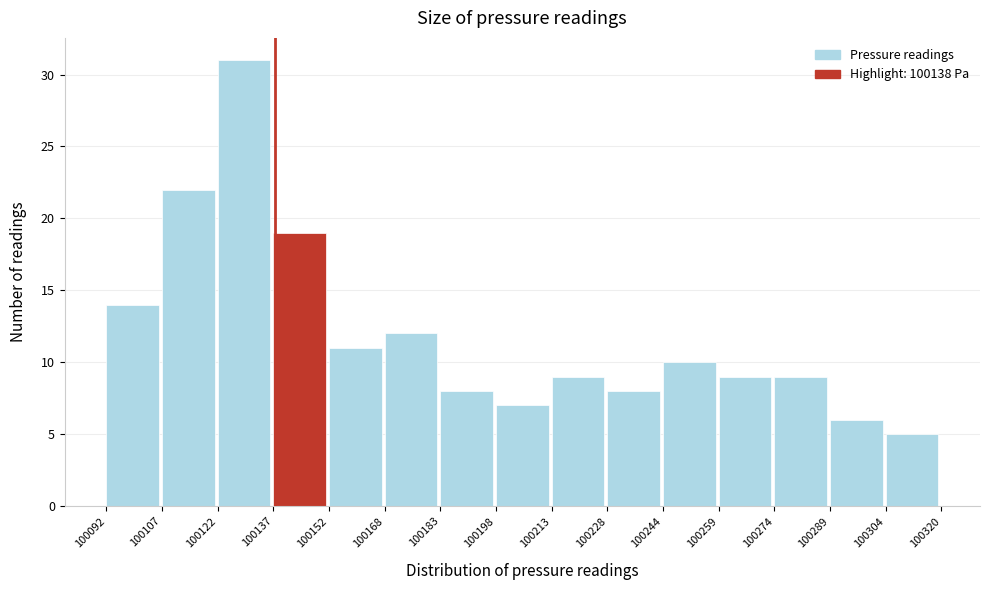

Over which range of the x-axis is the bar tallest?

100122 to 100137